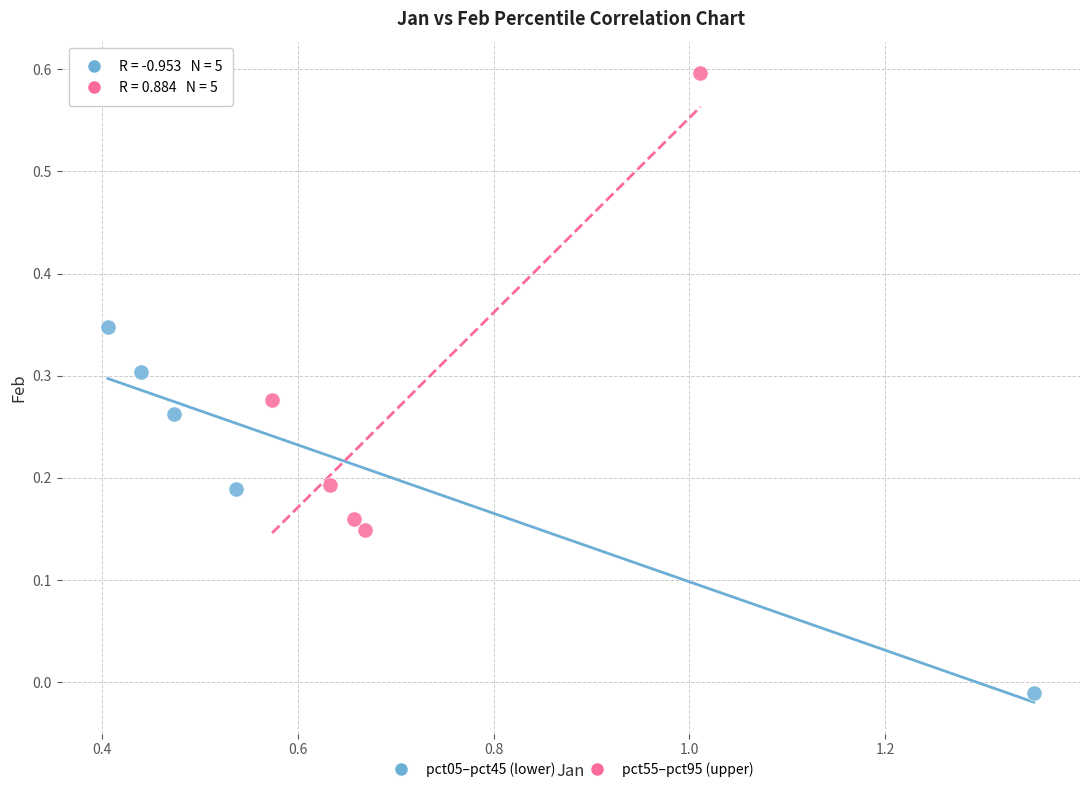

What are all the series names shown in the legend?

pct05–pct45 (lower), pct55–pct95 (upper)